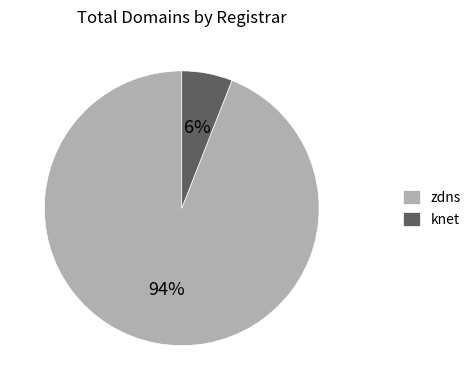

What is the smallest slice in the pie chart?

knet